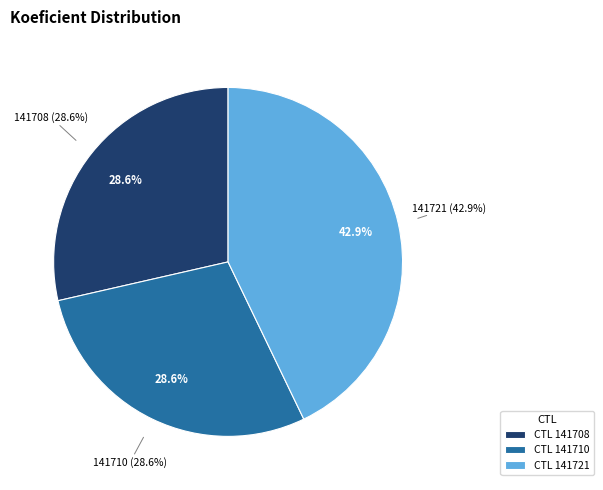

Which category has the smallest portion of the pie?

141708